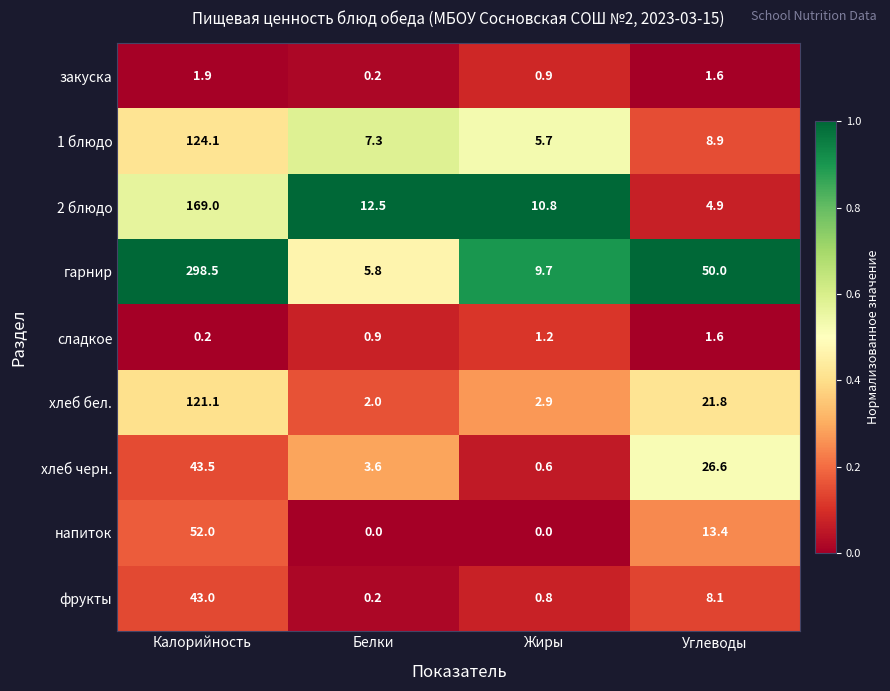

Rank the series by their maximum value, from highest to lowest.

гарнир, 2 блюдо, 1 блюдо, хлеб бел., напиток, хлеб черн., фрукты, закуска, сладкое